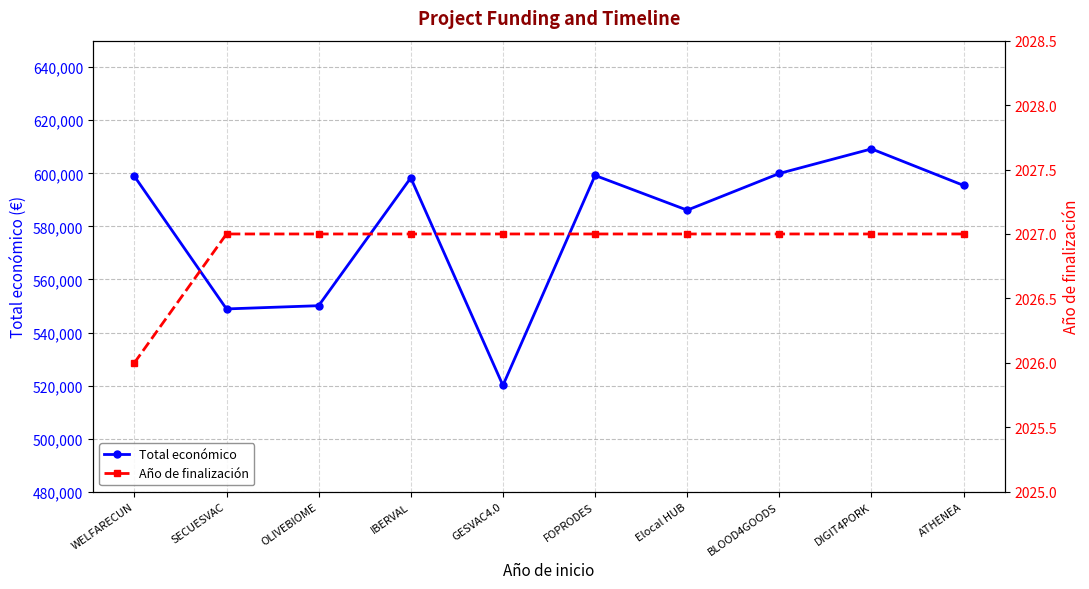

What is the total value across all series at FOPRODES?

601238